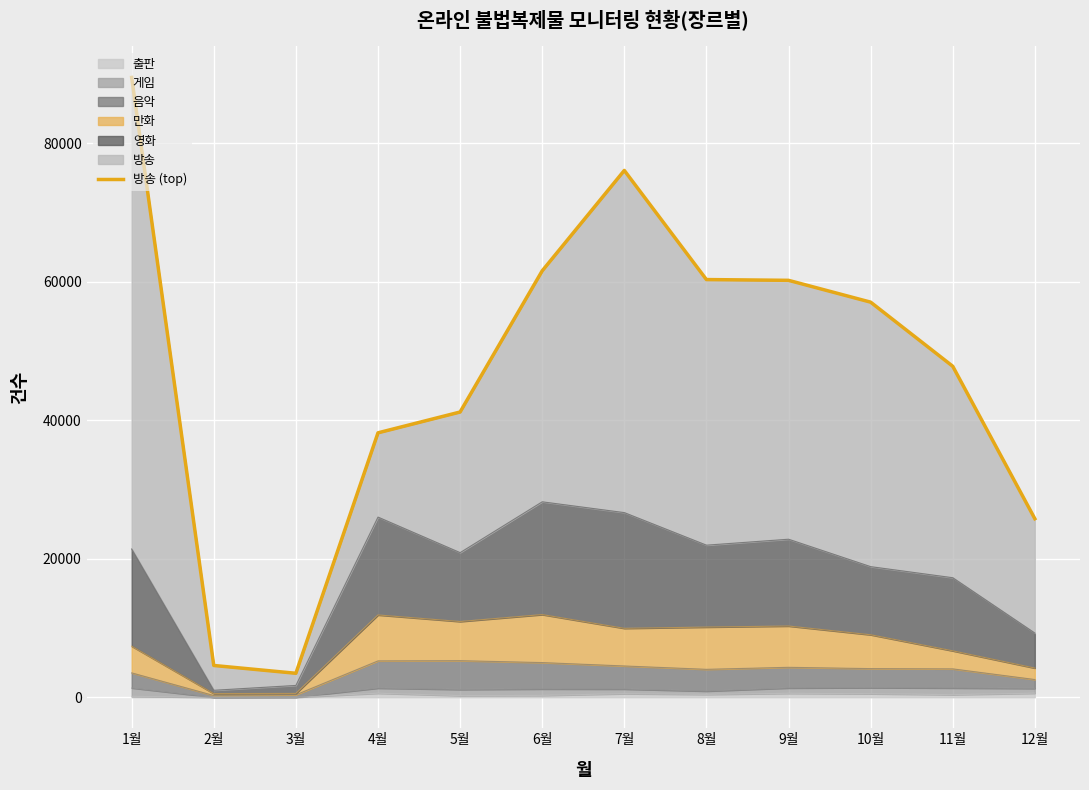

What is the change in value from 2월 to 12월?

+21189